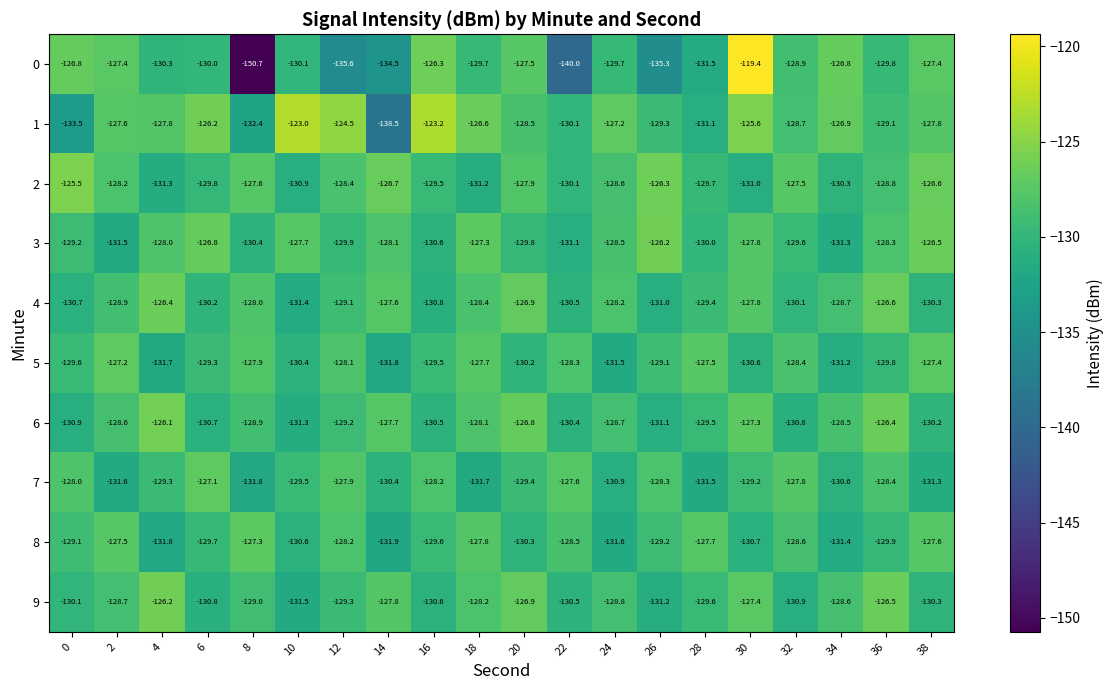

The 6 series shows -129.5 at 28. True or false?

True